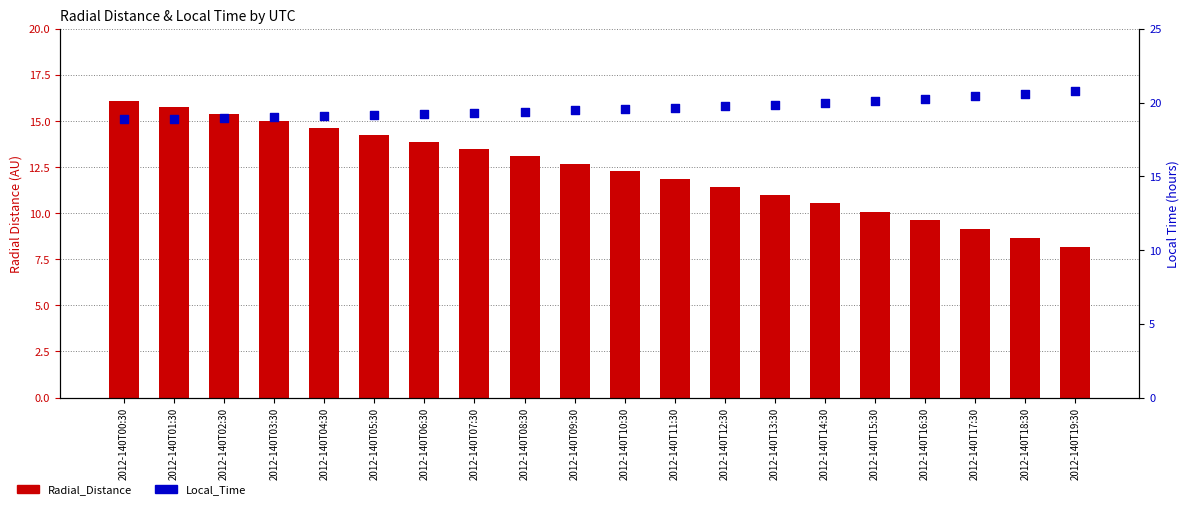

Which series has the largest total across all categories?

Local_Time